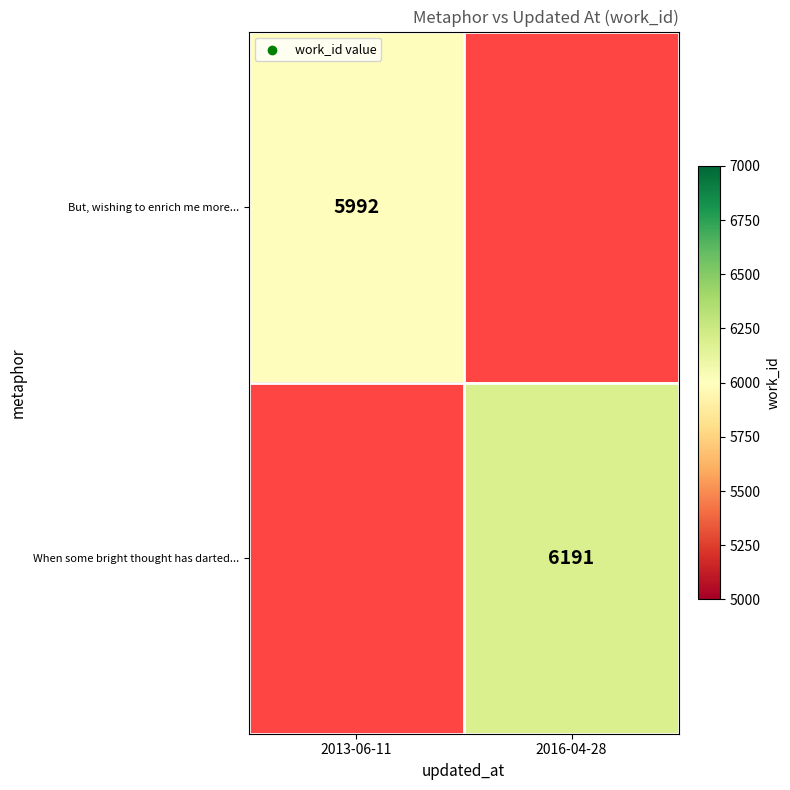

Is the value of When some bright thought has darted... at 2016-04-28 greater than the value of But, wishing to enrich me more... at 2013-06-11?

Yes